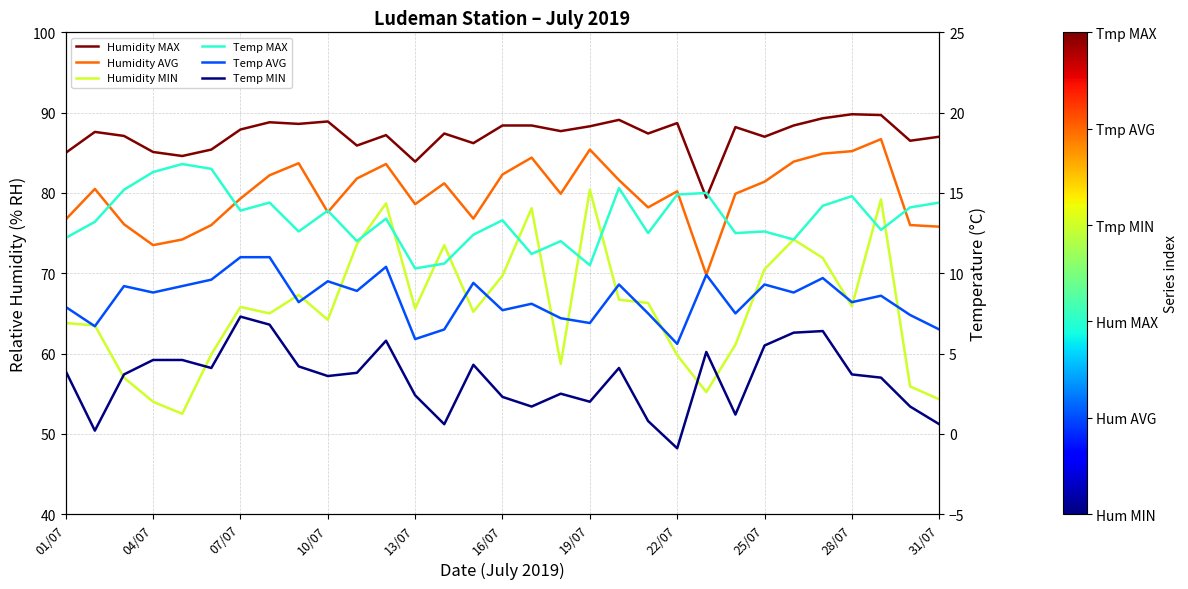

What is the average value of the Temp MIN series?

3.4